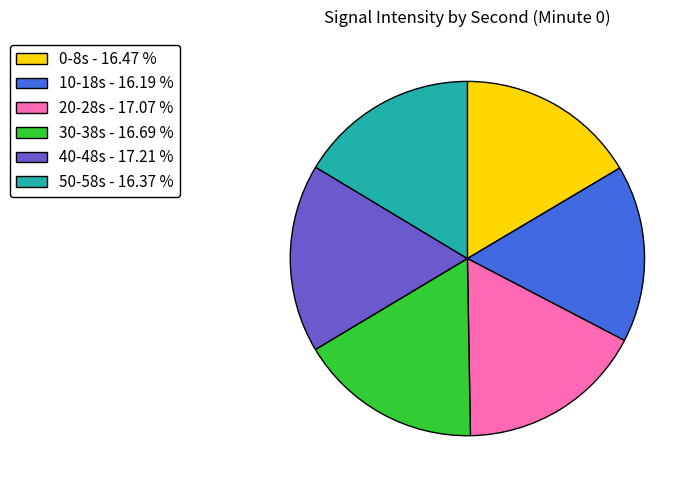

Do 40-48s - 17.21 % and 0-8s - 16.47 % together represent more than half of the pie?

No